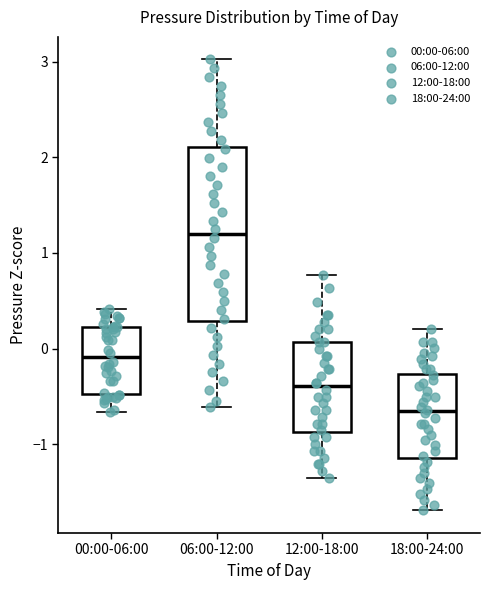

Which box is the tallest, from its lower edge to its upper edge?

06:00-12:00